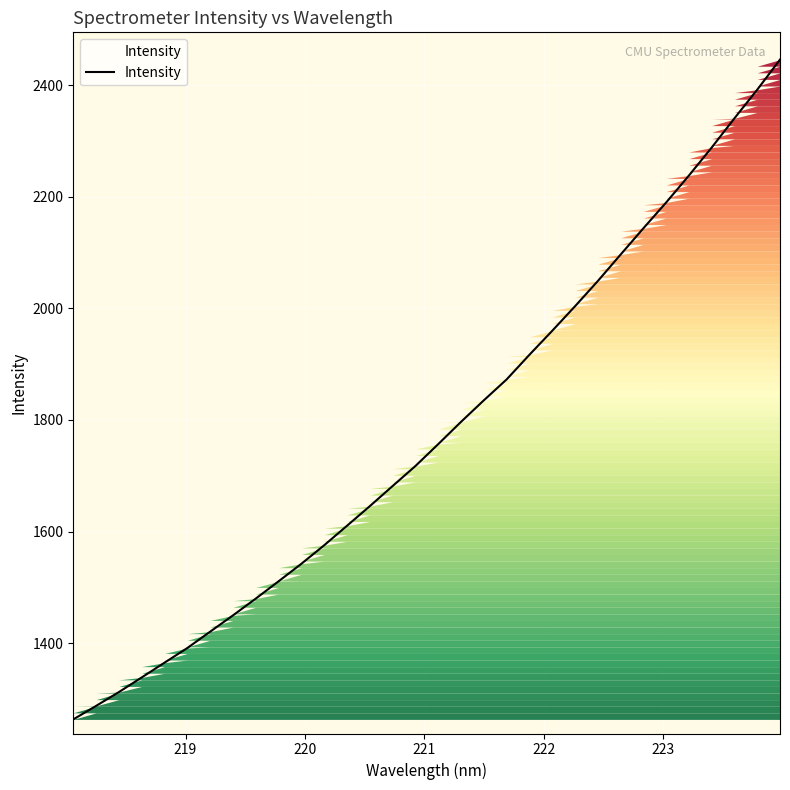

What is the minimum value shown in the chart?

1263.2